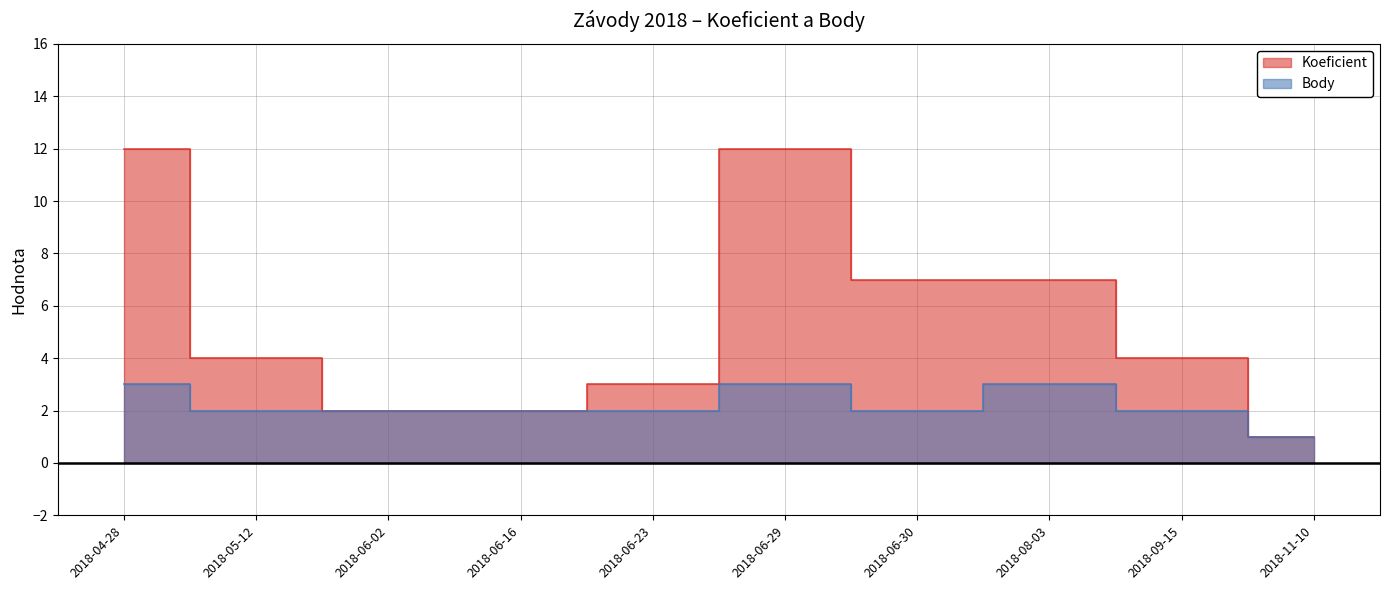

In Koeficient, how many points are higher than both neighbors (excluding endpoints)?

1